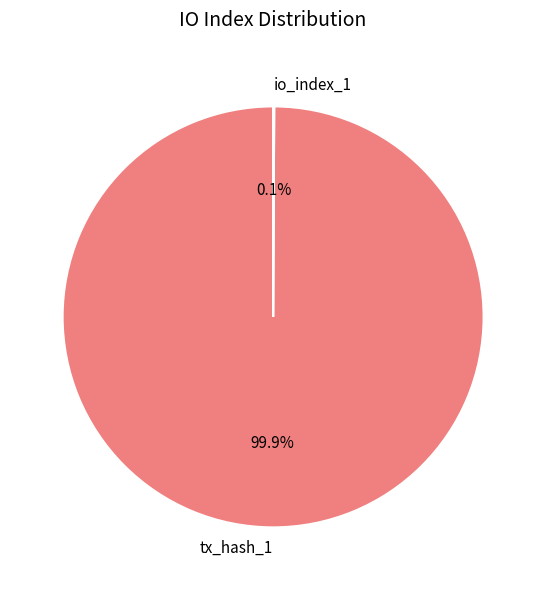

What percentage is NOT represented by tx_hash_1?

0.1%